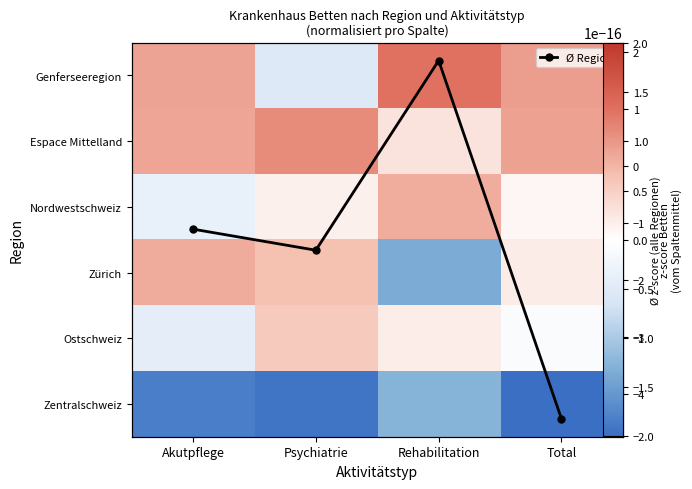

What is the sum of the Zentralschweiz values at Rehabilitation and Psychiatrie?

-3.2